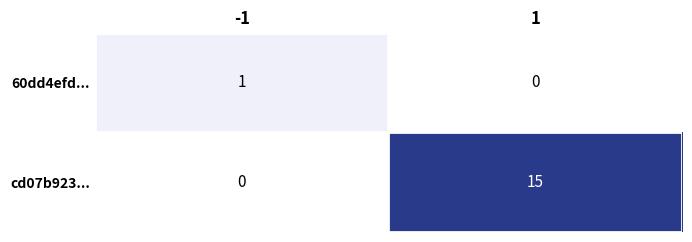

At how many categories does at least one series exceed 7?

1